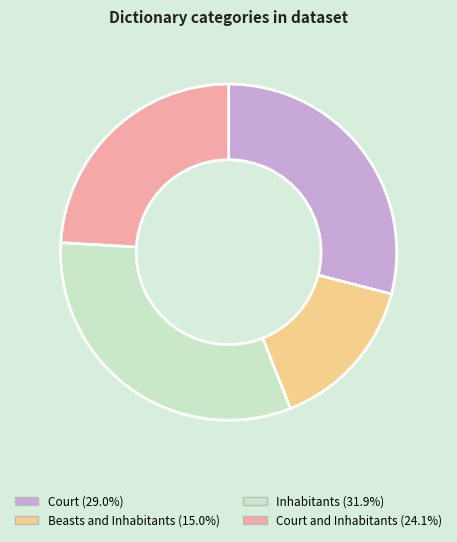

Count the number of slices in the pie.

4